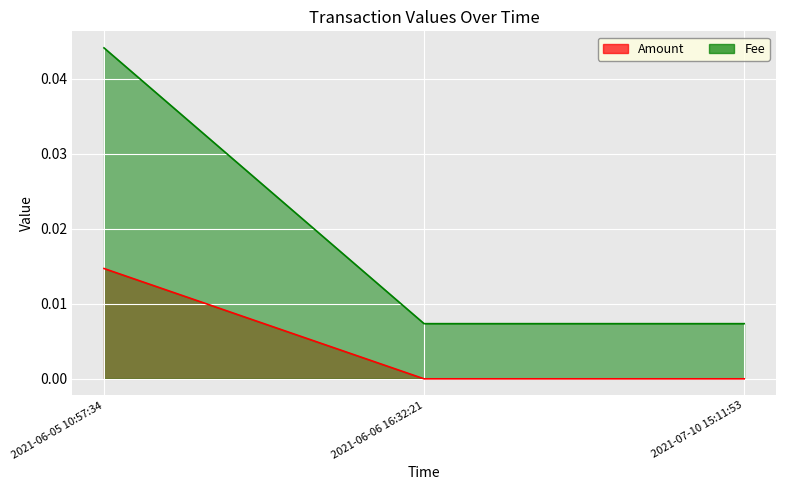

How many Fee values are between 0 and 1?

3